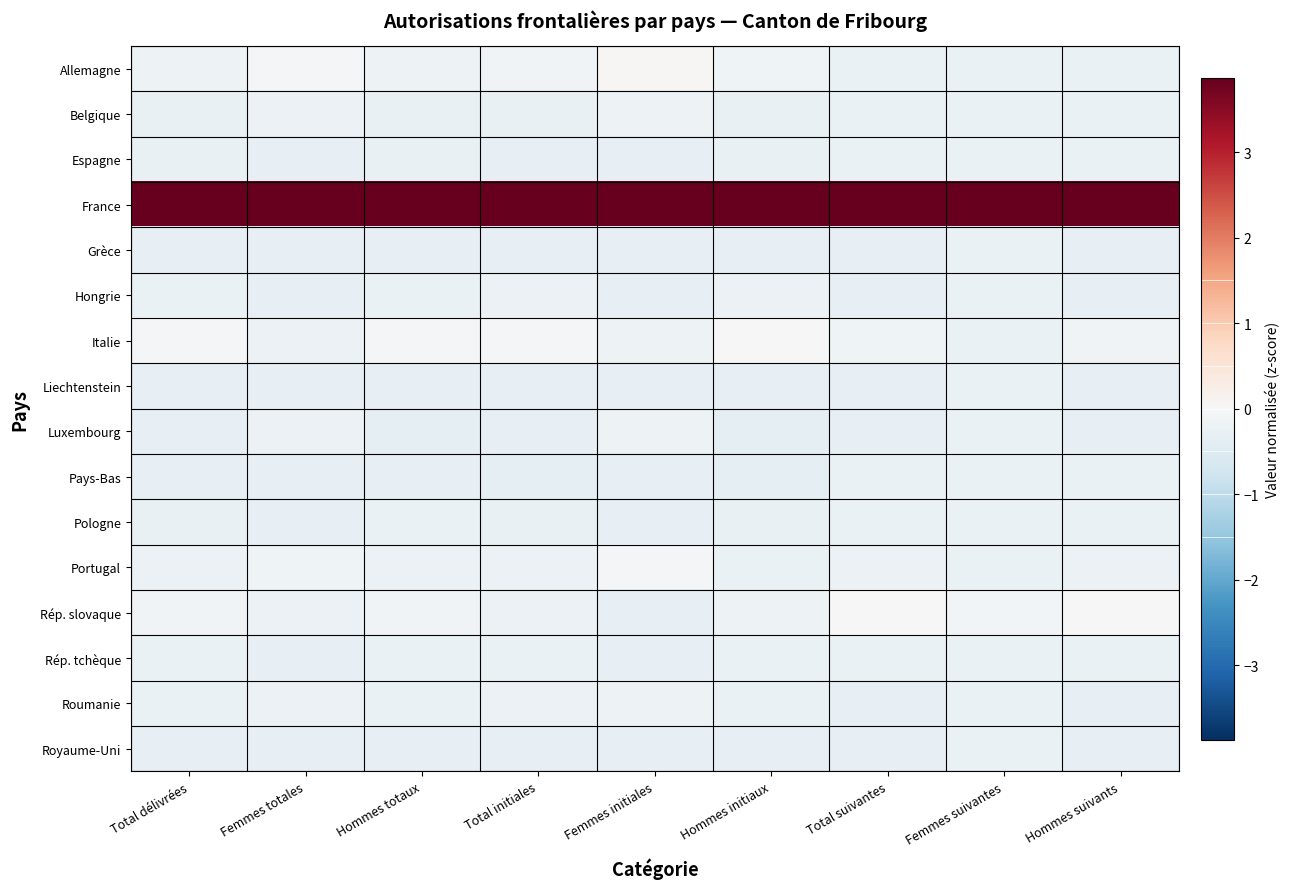

Between Femmes suivantes and Hommes suivants, which series saw the biggest shift?

Italie